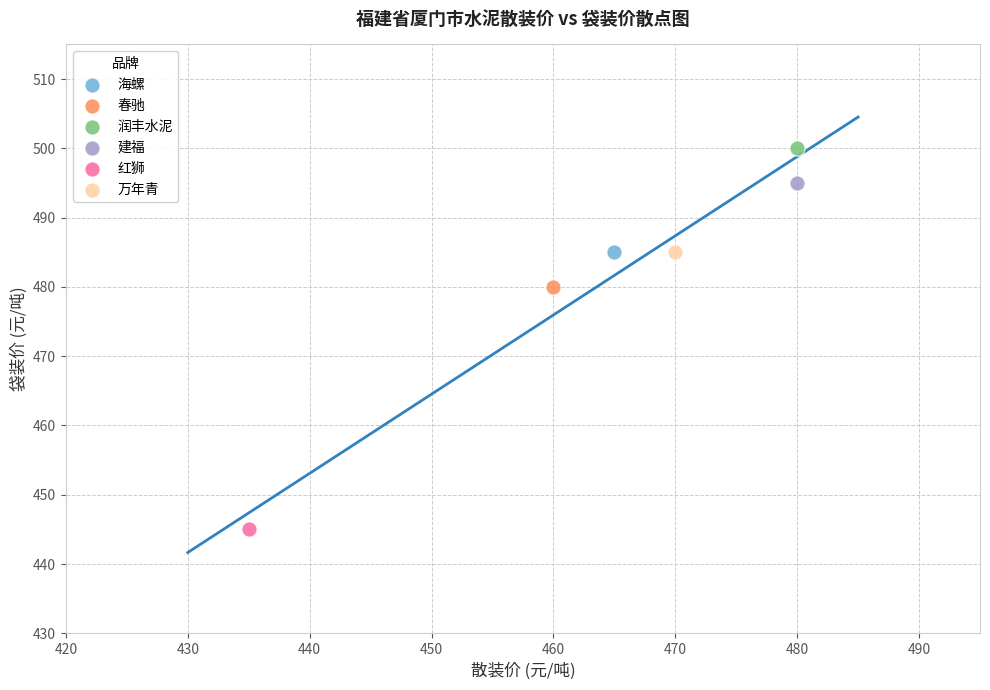

What are all the series names shown in the legend?

海螺, 春驰, 润丰水泥, 建福, 红狮, 万年青